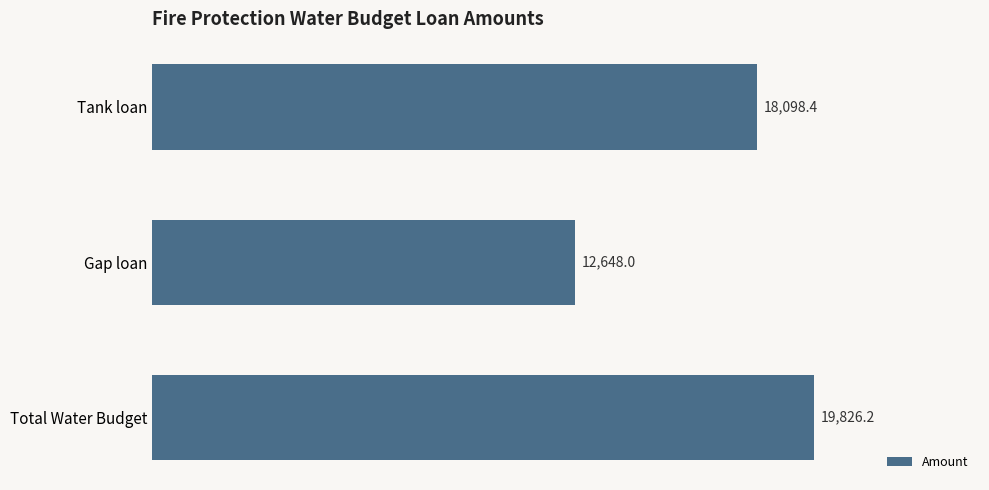

Reading top to bottom, list all the values displayed in this chart.

Tank loan=18098.4	Gap loan=12648.0	Total Water Budget=19826.2